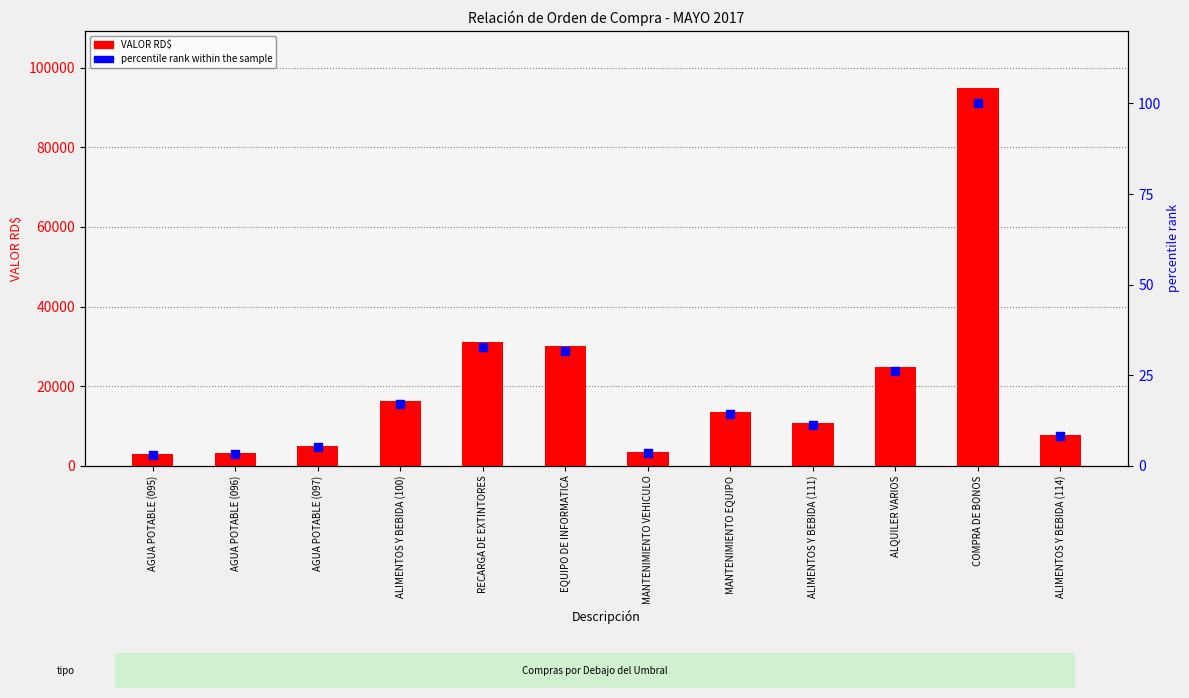

Which series has the largest total across all categories?

VALOR RD$